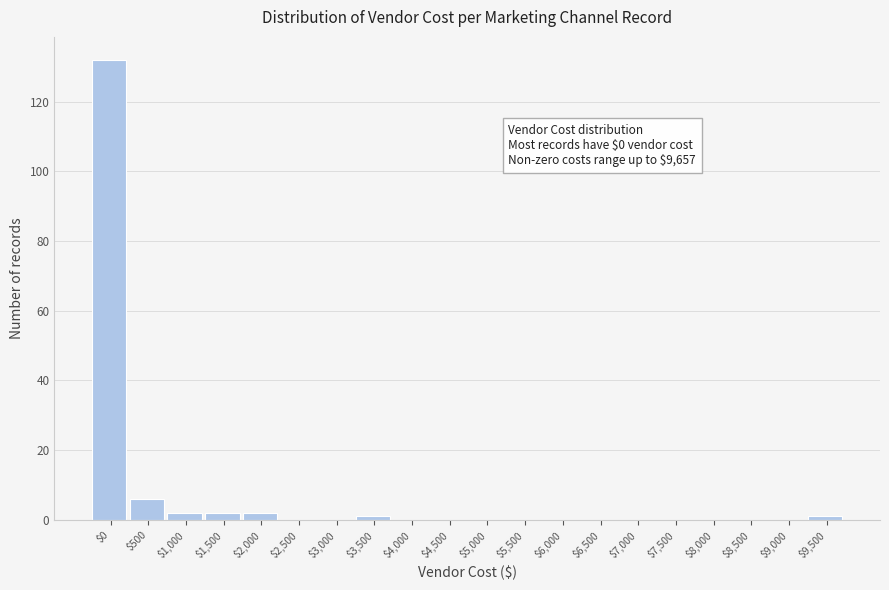

What is the sum of all values?

146